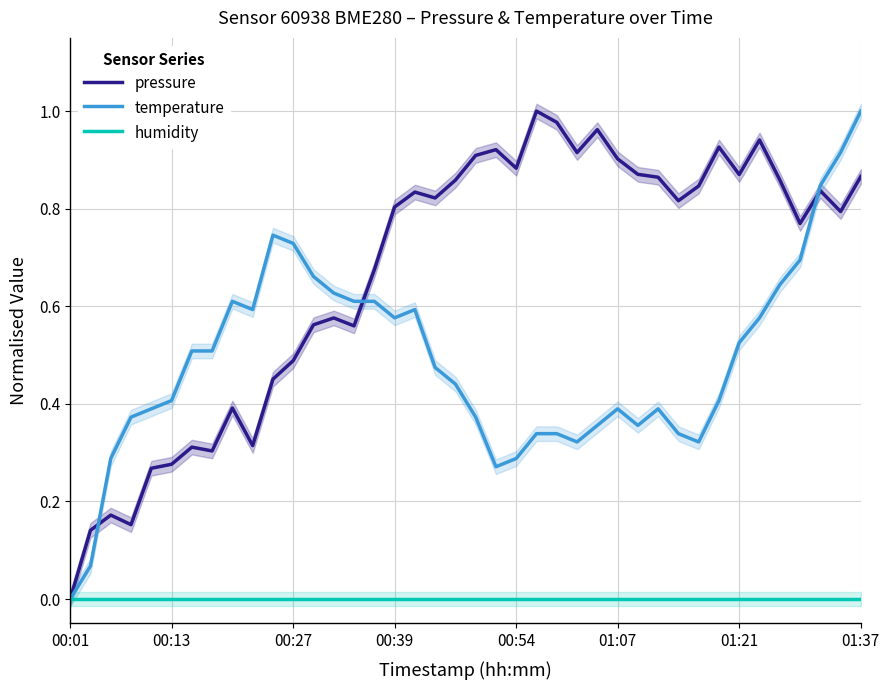

What is the maximum value for pressure?

1.0